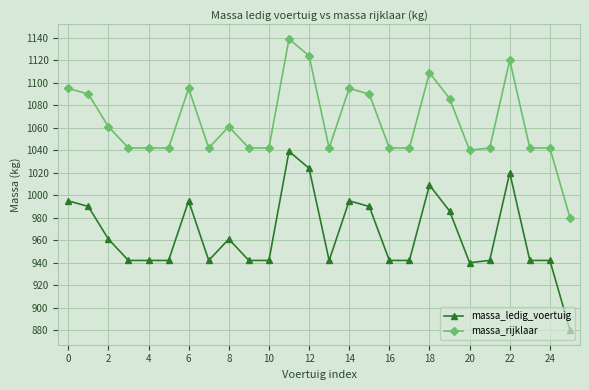

What are all the series names shown in the legend?

massa_ledig_voertuig, massa_rijklaar